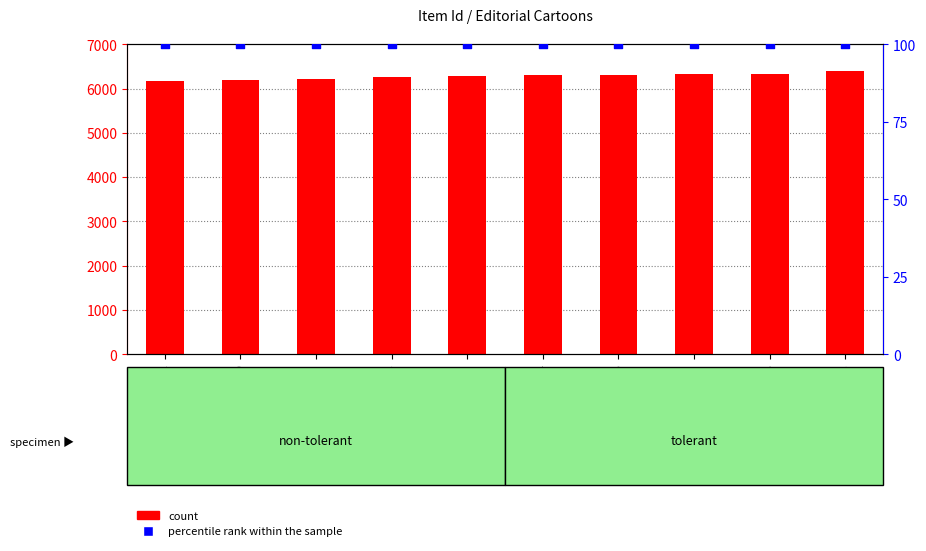

Which series reaches the maximum Y coordinate?

count